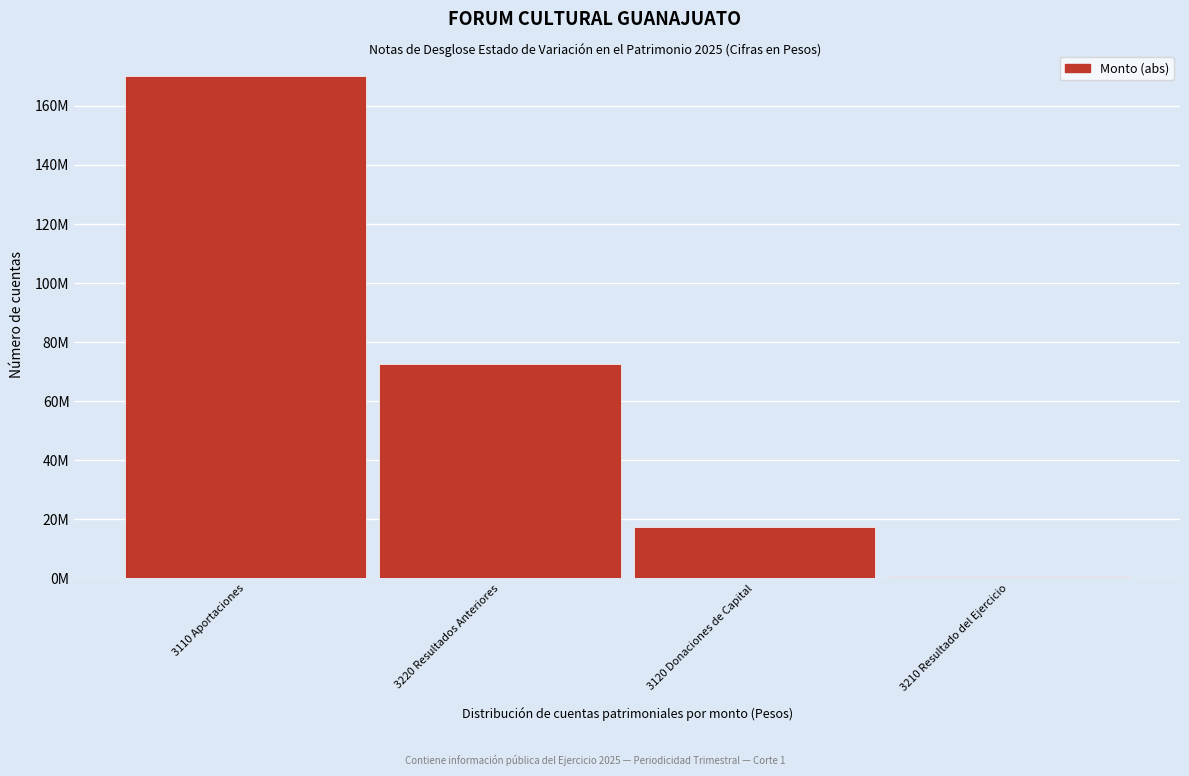

Are the bars horizontal?

No